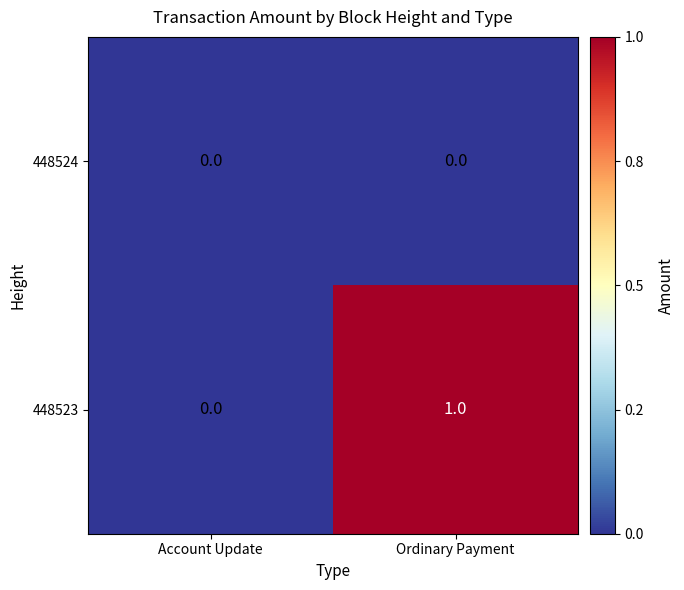

At which category is the sum across all series the highest?

Ordinary Payment